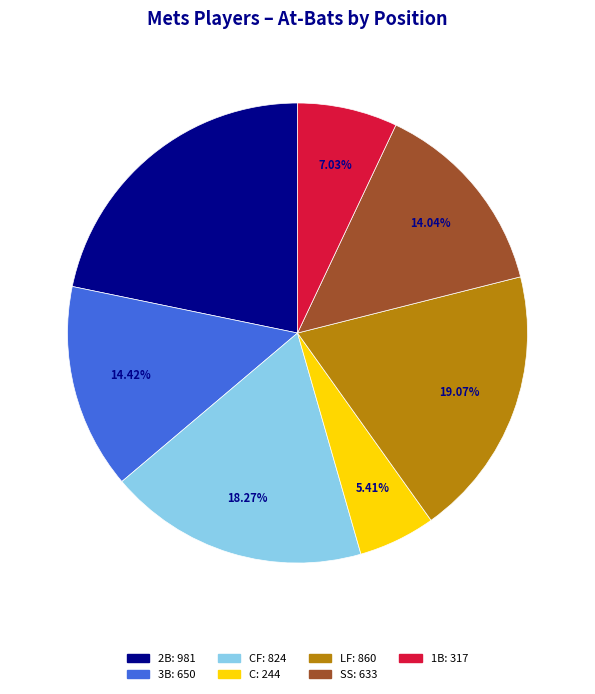

Is there a majority slice in this chart?

No